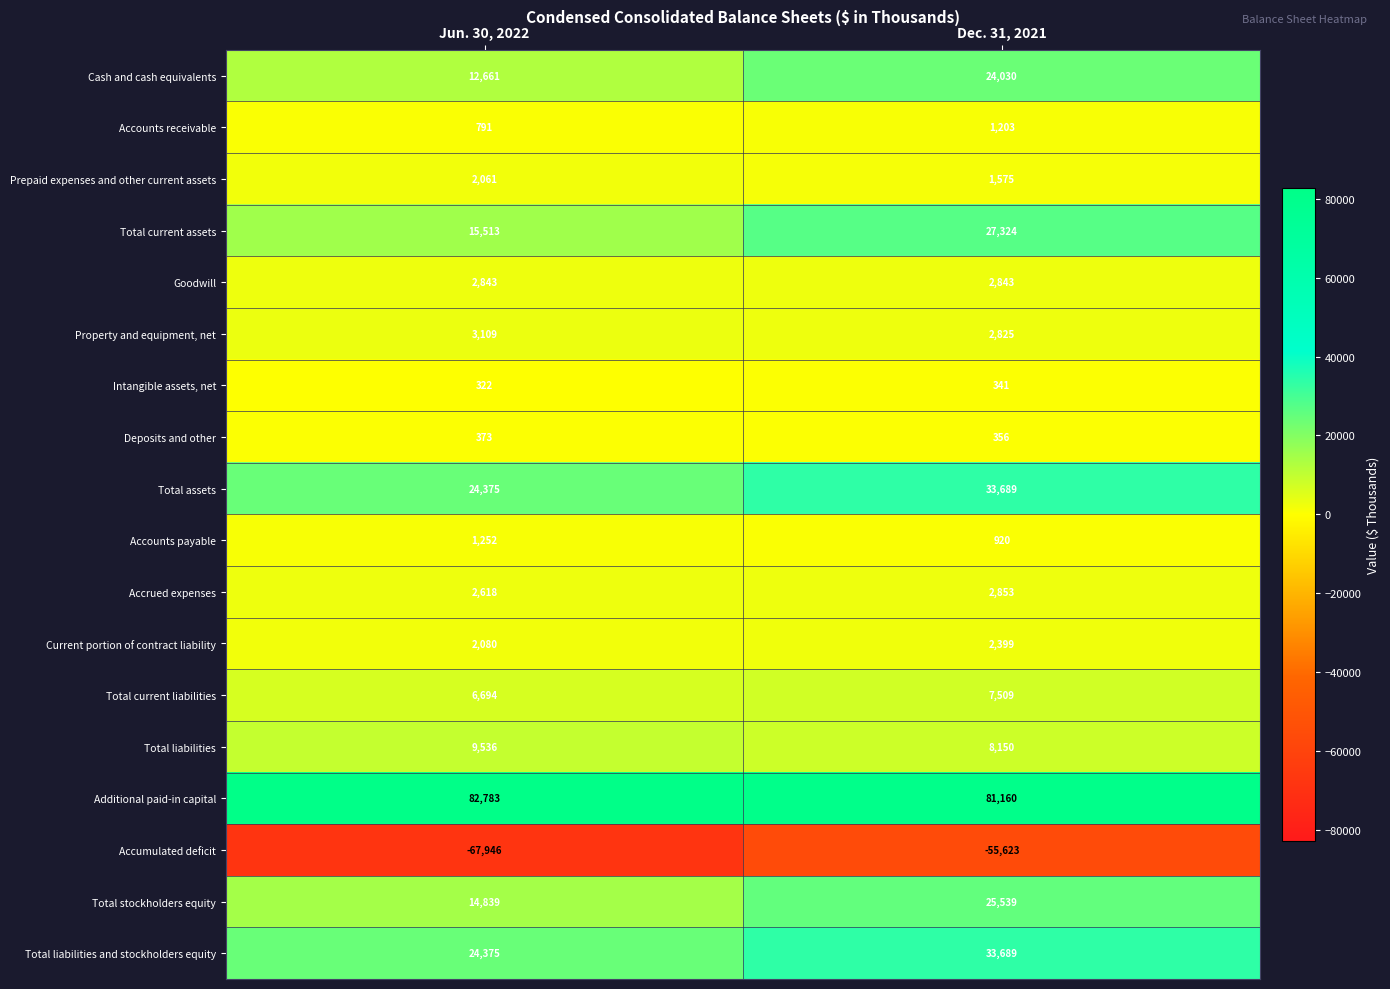

At which category is the sum across all series the highest?

Dec. 31, 2021